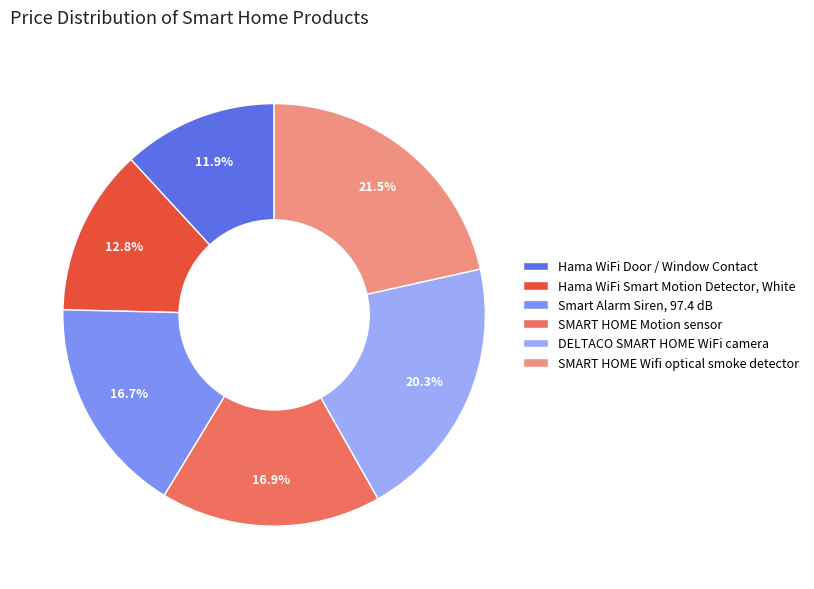

To the nearest percent, what is the average slice percentage?

17%